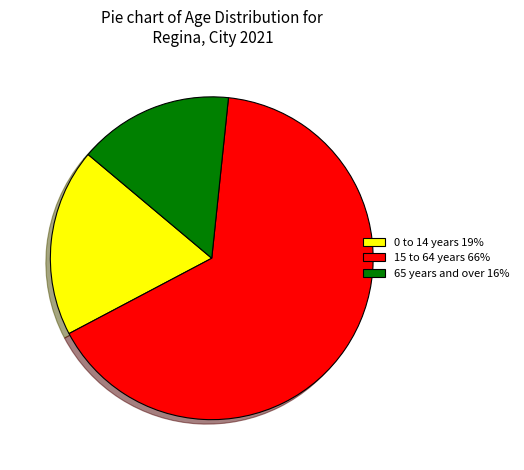

True or false: 65 years and over 16% accounts for 16% of the total.

True